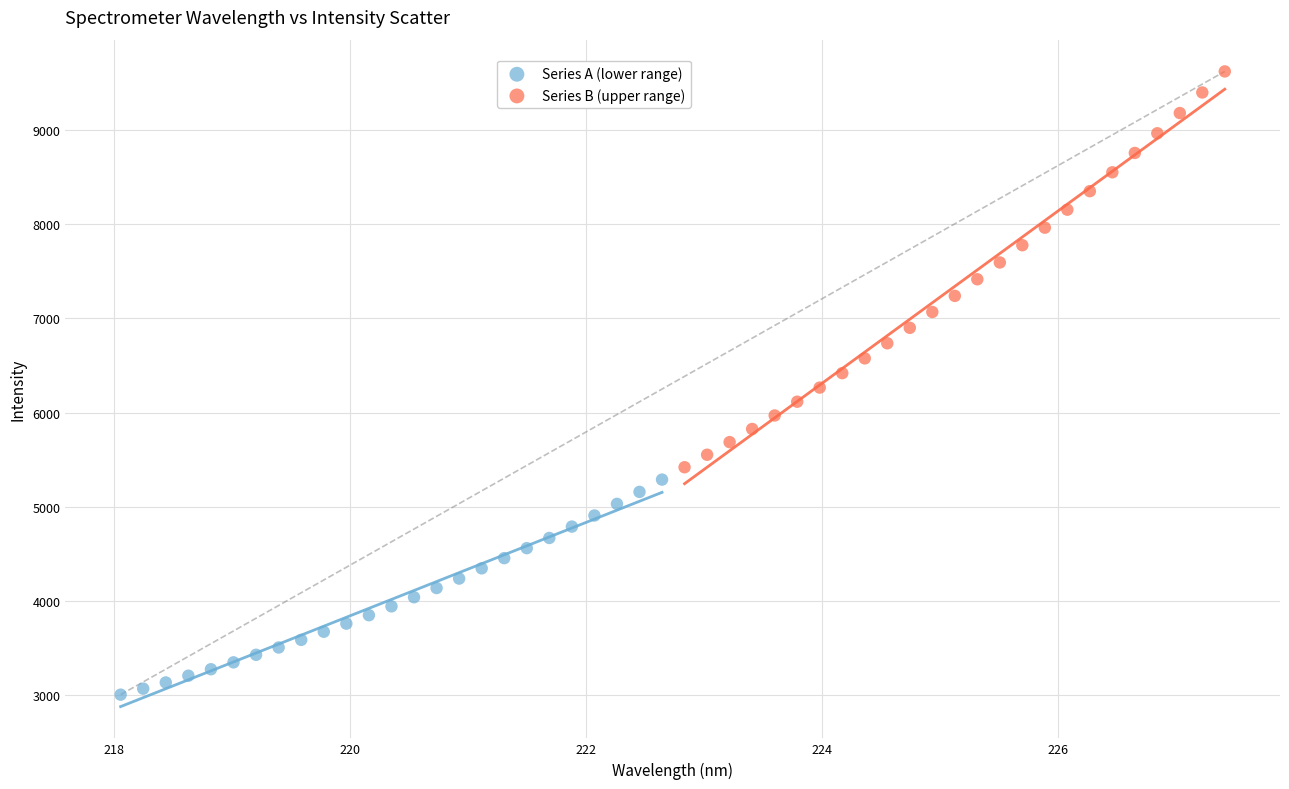

Which series has the largest Y range (max minus min)?

Series B (upper range)